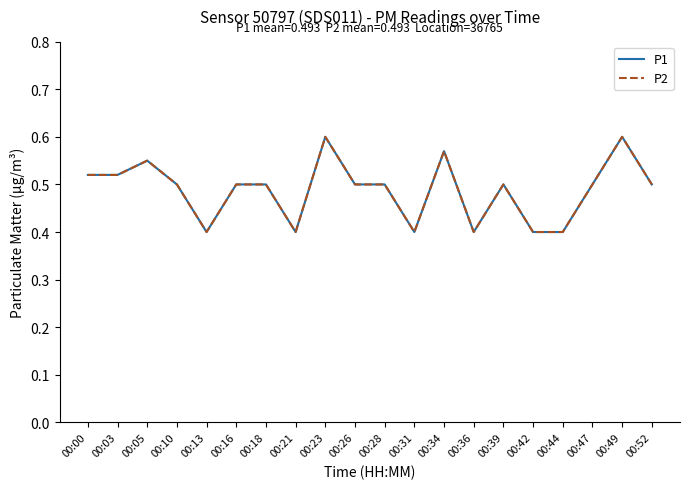

Does the chart have visible grid lines?

No